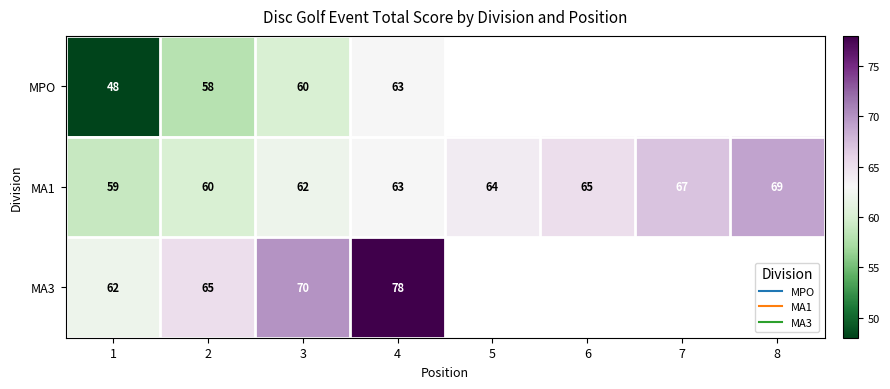

How many series are shown in this chart?

3